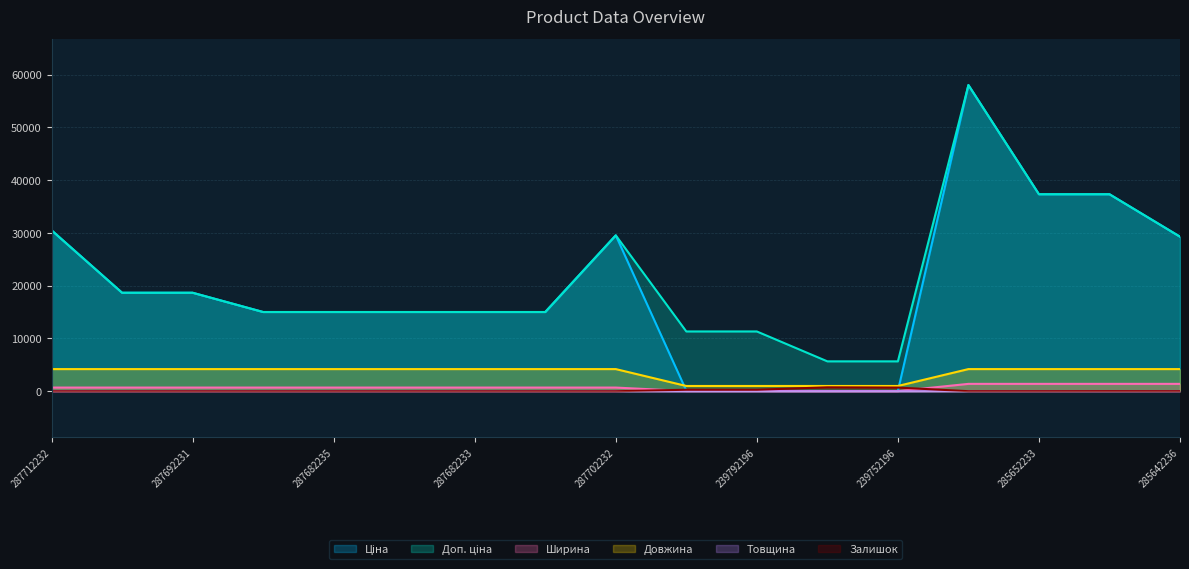

What value does the Довжина series have at 287682233?

4200.0